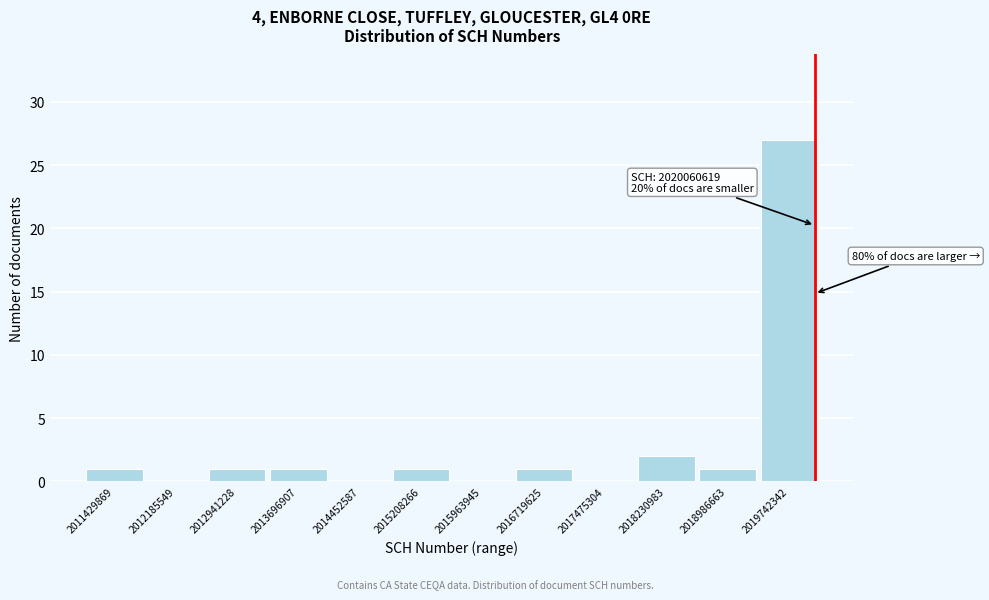

Which range on the x-axis has the tallest bar?

2019400000 to 2020100000